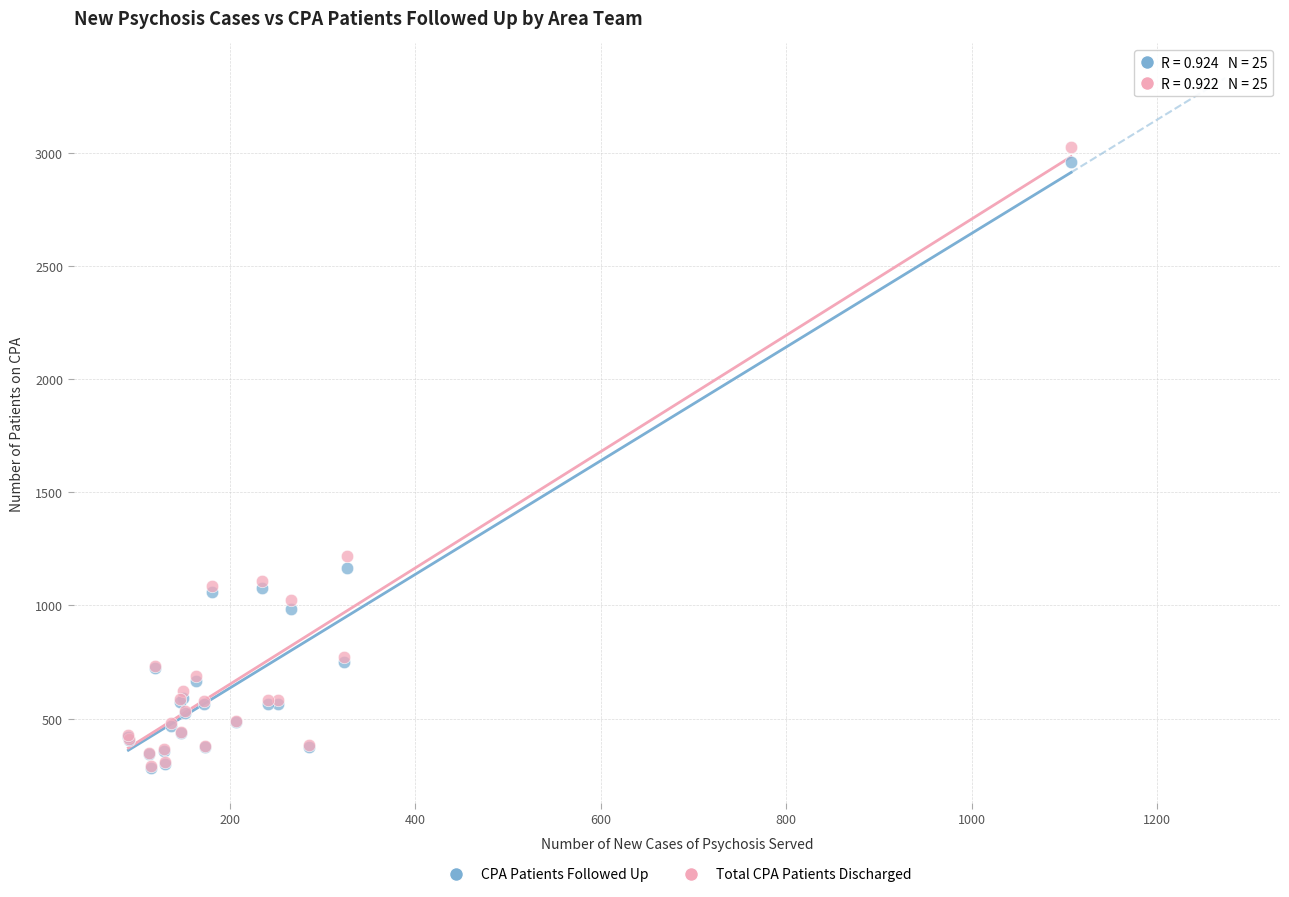

In the Total CPA Patients Discharged series, what Y value is closest to 1658?

1220